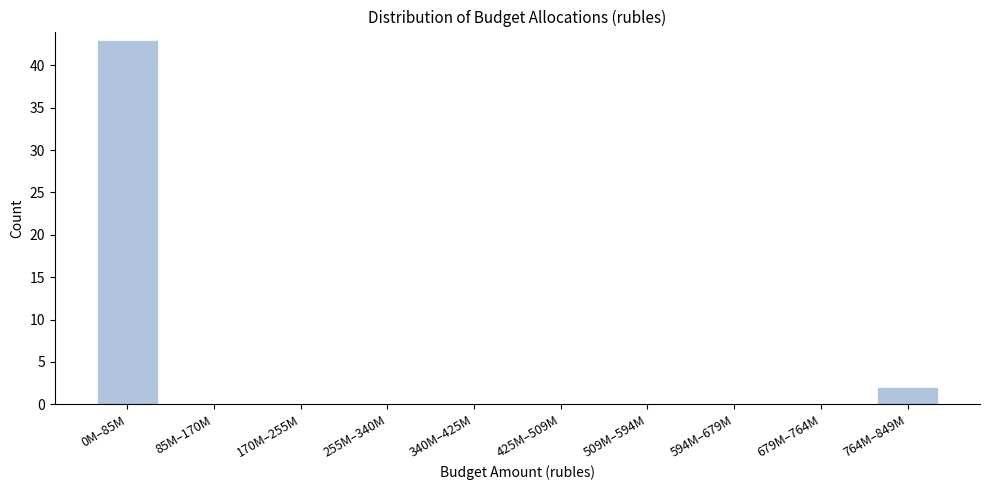

Reading left to right, extract all data points from this chart.

0M–85M=43	85M–170M=0	170M–255M=0	255M–340M=0	340M–425M=0	425M–509M=0	509M–594M=0	594M–679M=0	679M–764M=0	764M–849M=2